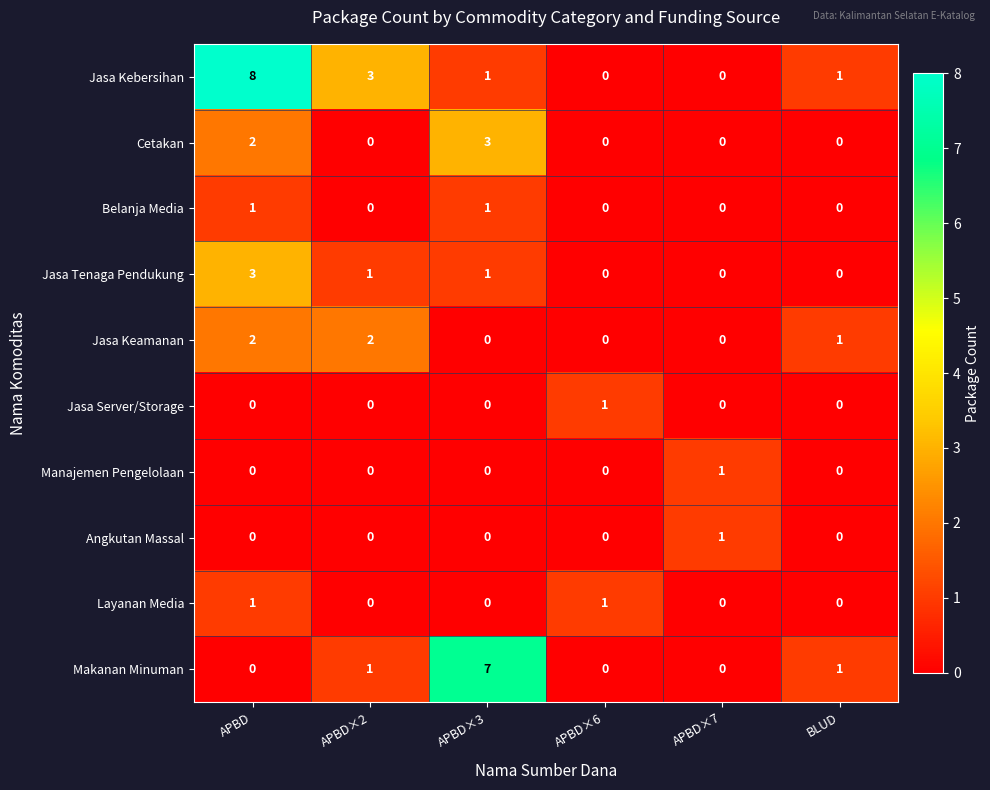

The Layanan Media series shows 0 at APBD×3. True or false?

True